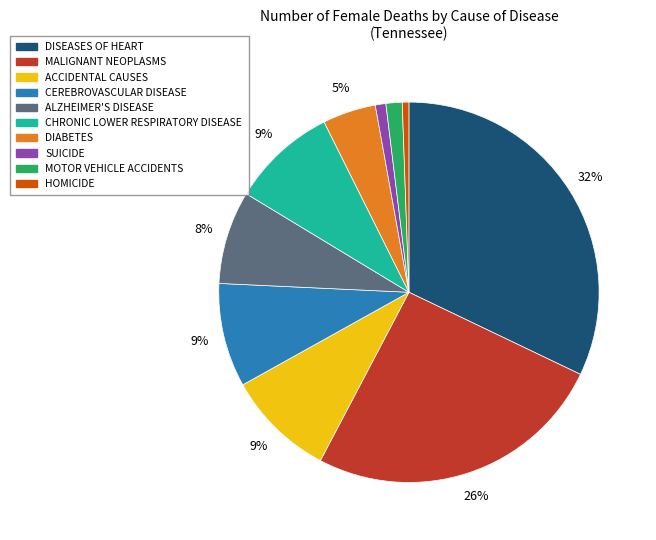

Which category has the biggest portion of the pie?

DISEASES OF HEART